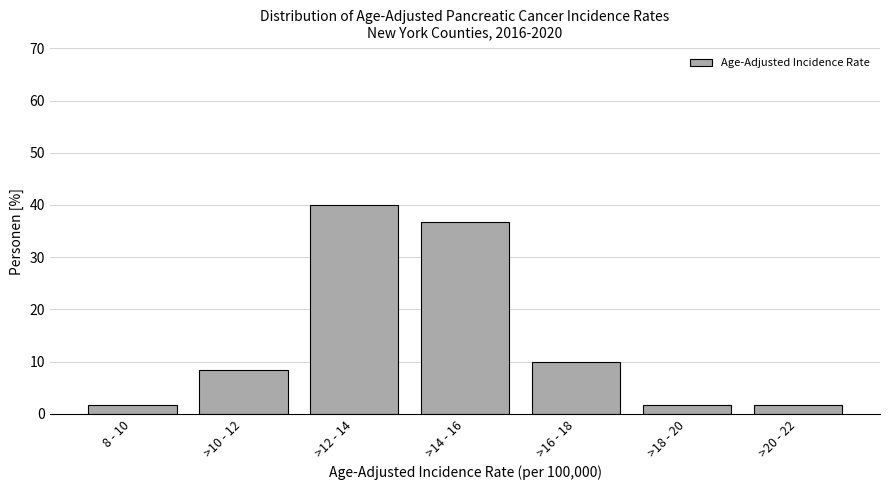

Reading right to left, list all the values displayed in this chart.

1.7	1.7	10.0	36.7	40.0	8.3	1.7